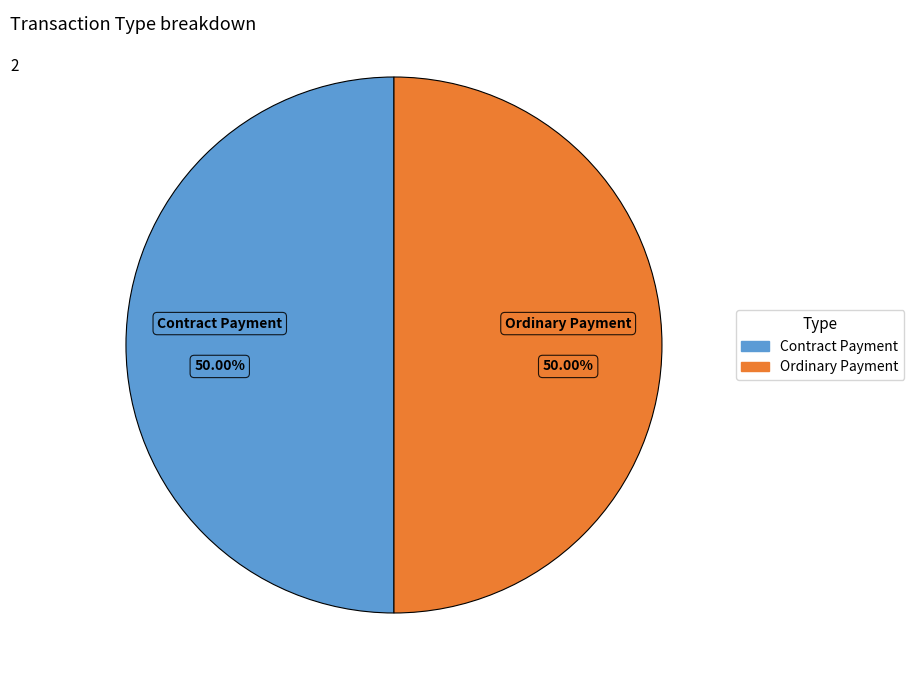

Approximately how many times larger is the value at Contract Payment compared to Ordinary Payment?

1.0